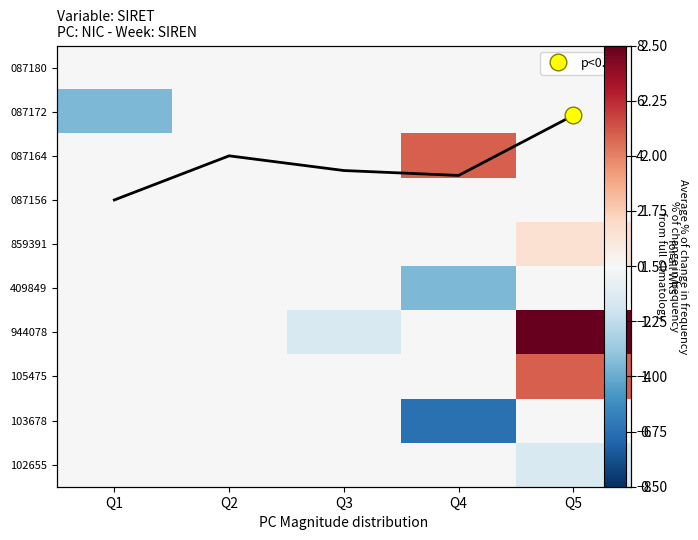

Count the number of categories in the chart.

5